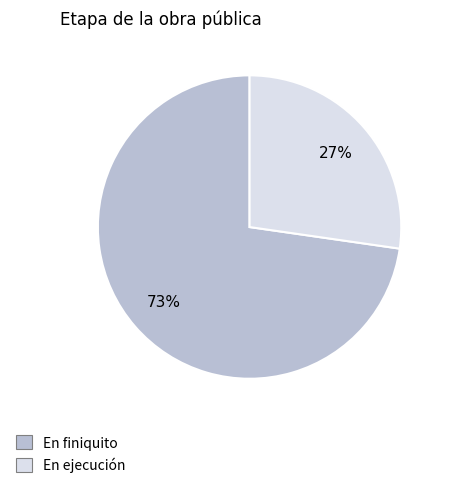

Which slice is the smallest?

En ejecución